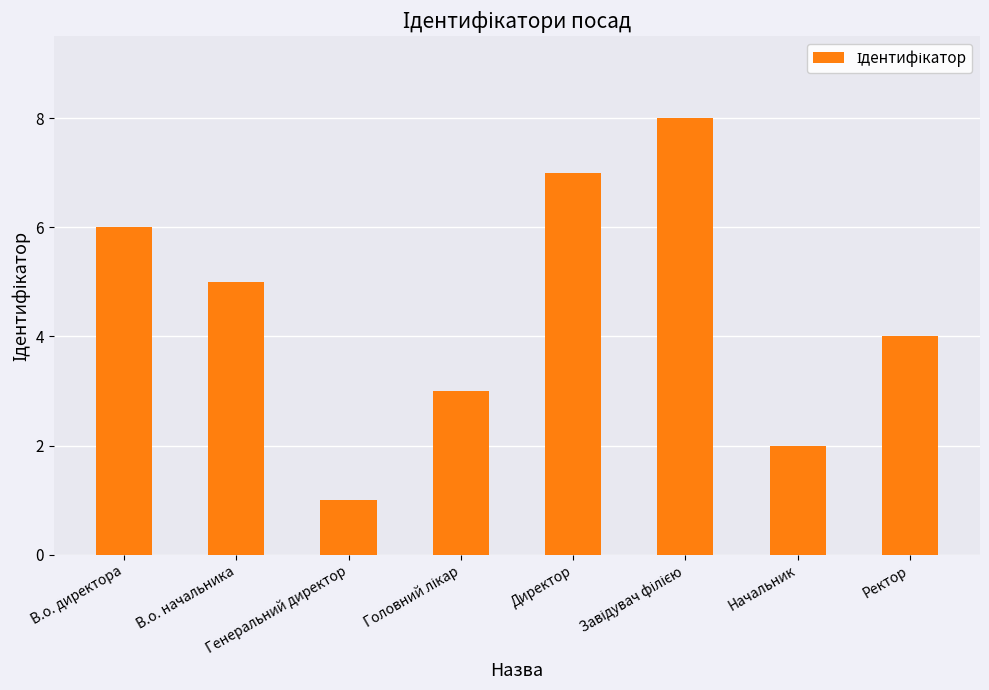

What is the sum of all values?

36